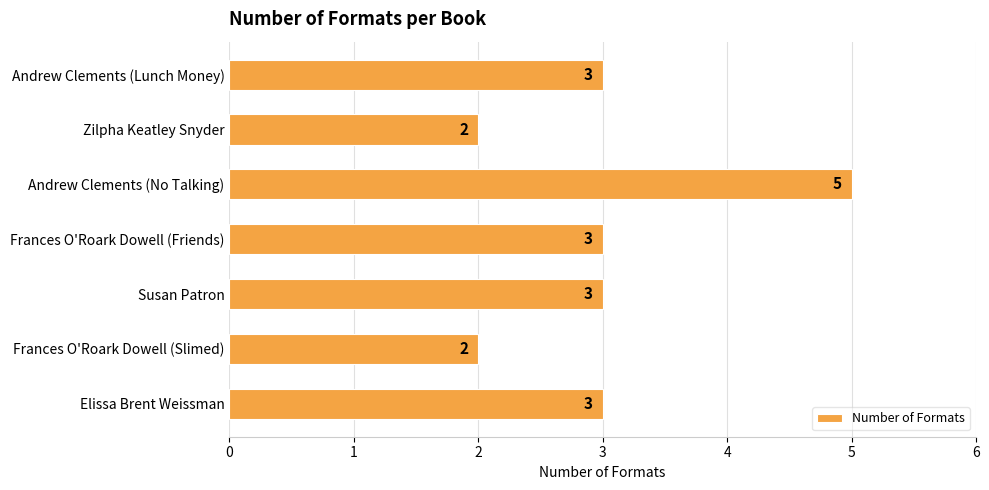

Count the values in the range 2 to 3.

6